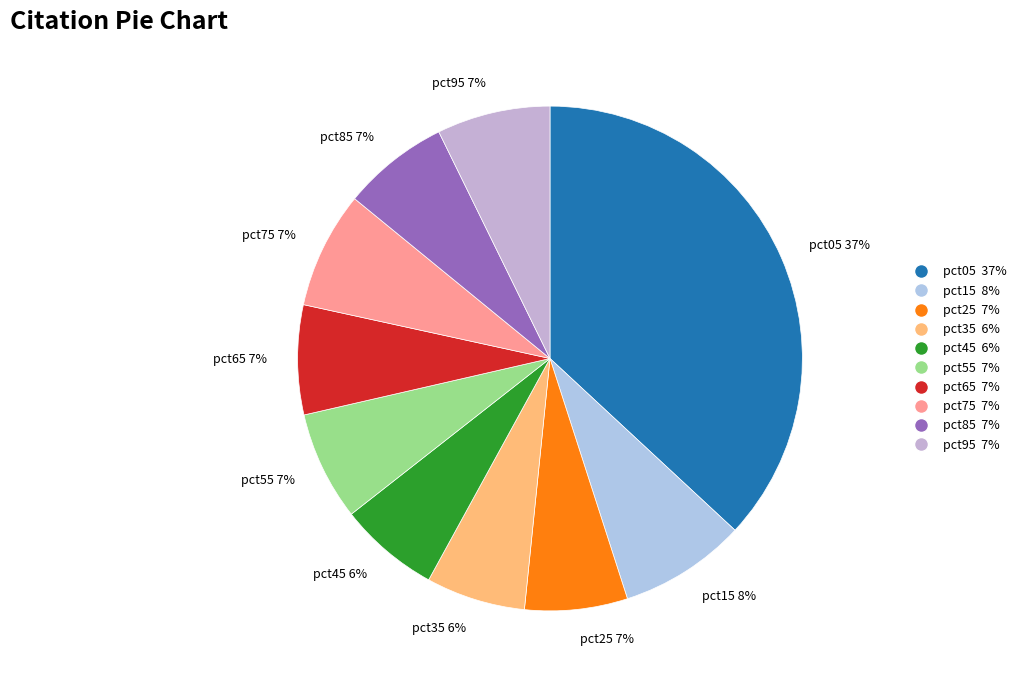

How many slices are in this pie chart?

10